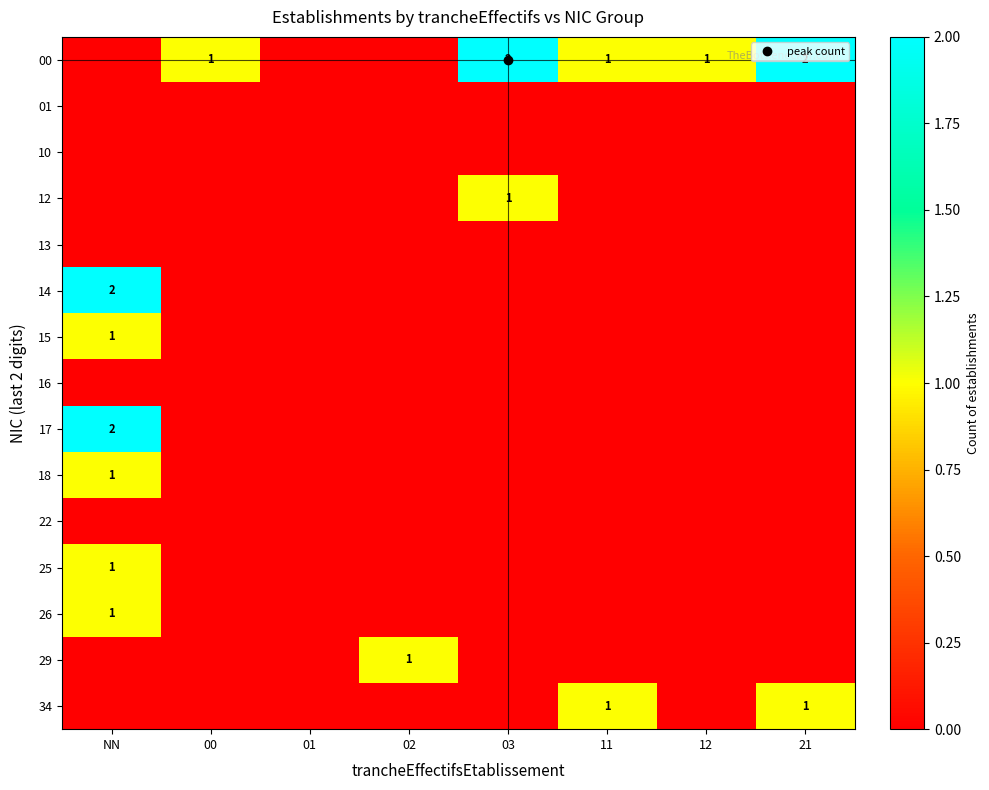

Which category has the highest value across all series?

03